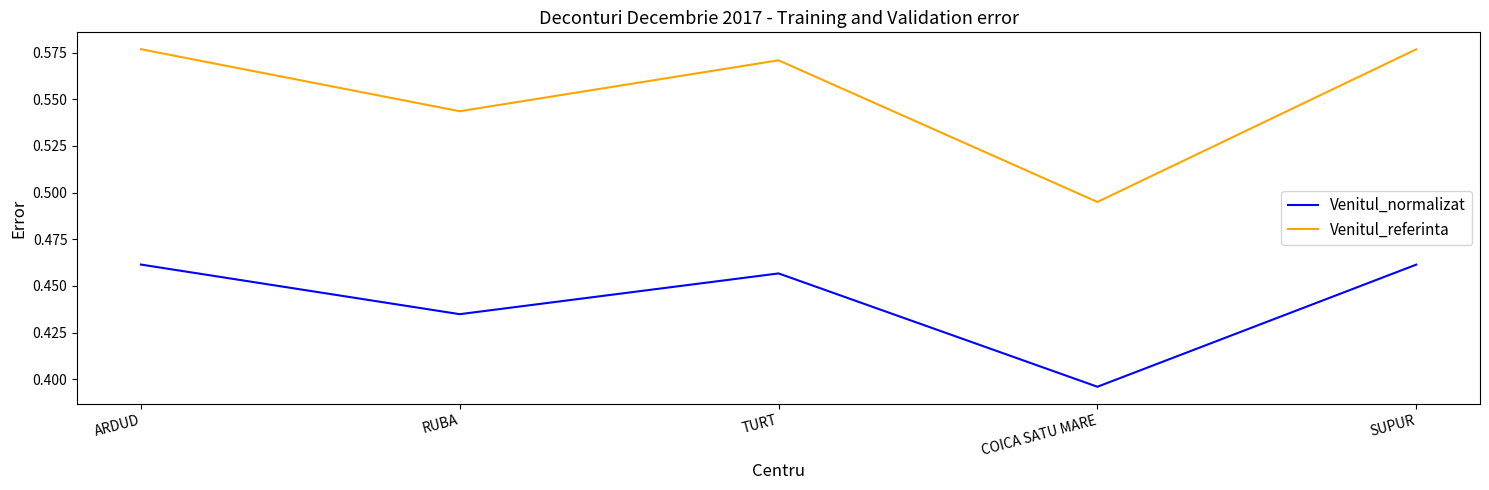

How many series are shown in this chart?

2